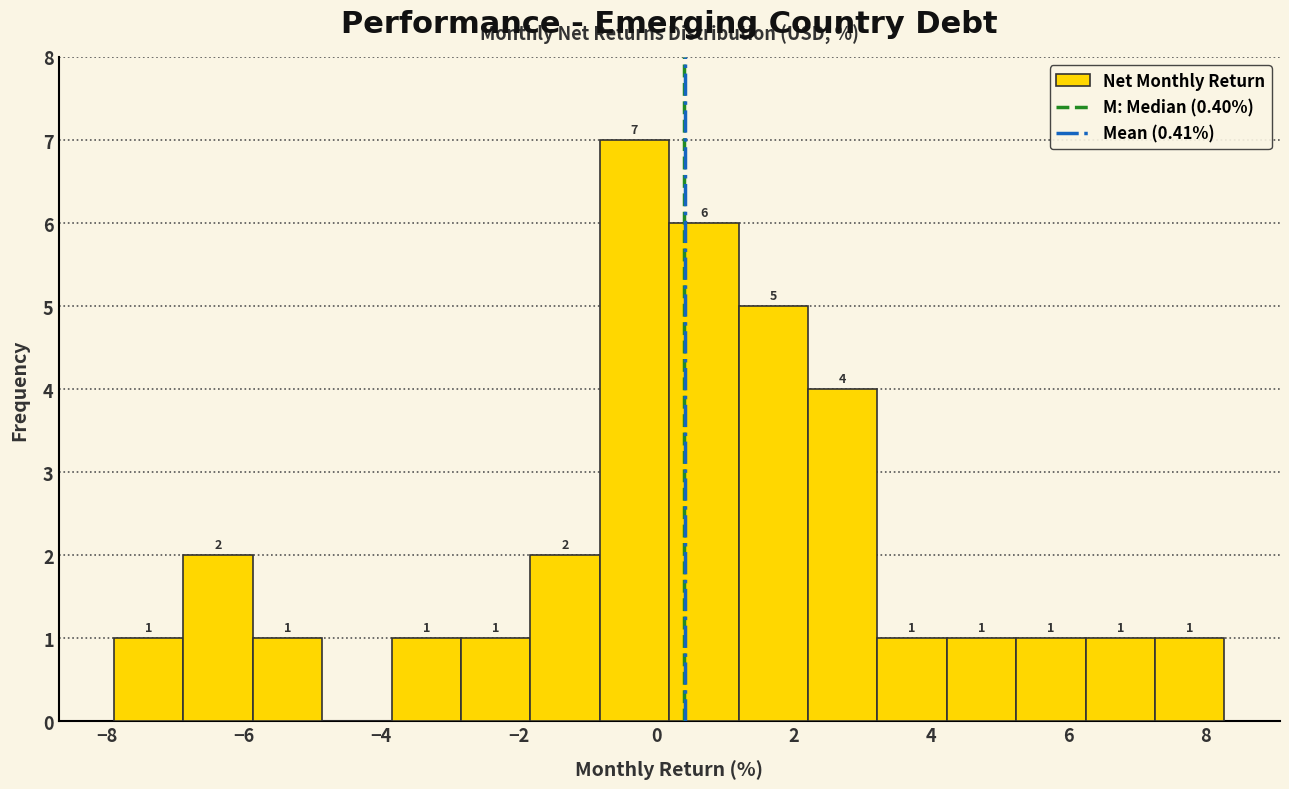

Which range on the x-axis has the tallest bar?

-0.8 to 0.2